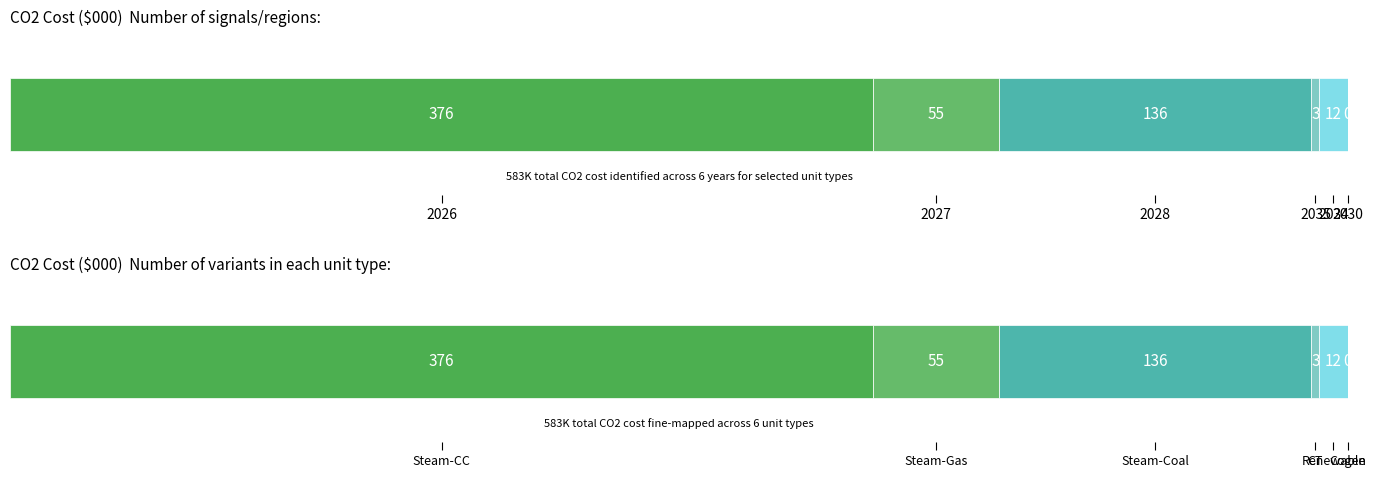

Between 2026 and 2027, which series saw the biggest shift?

Steam-CC